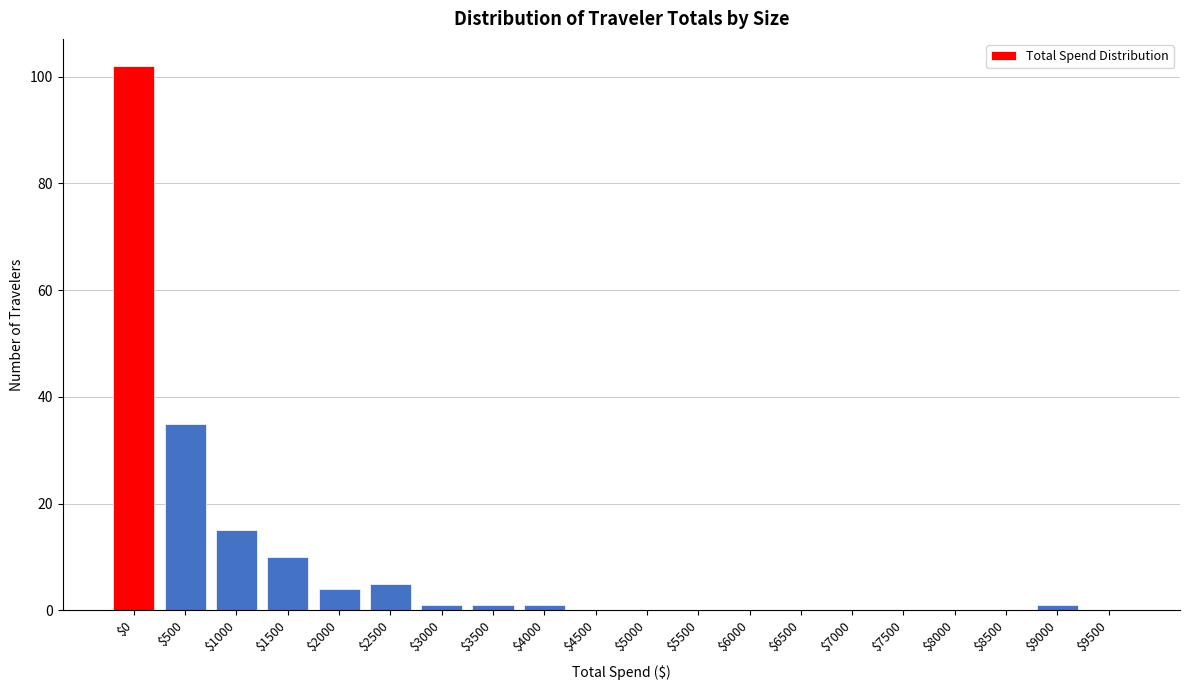

Which label corresponds to the largest value in the chart?

$0